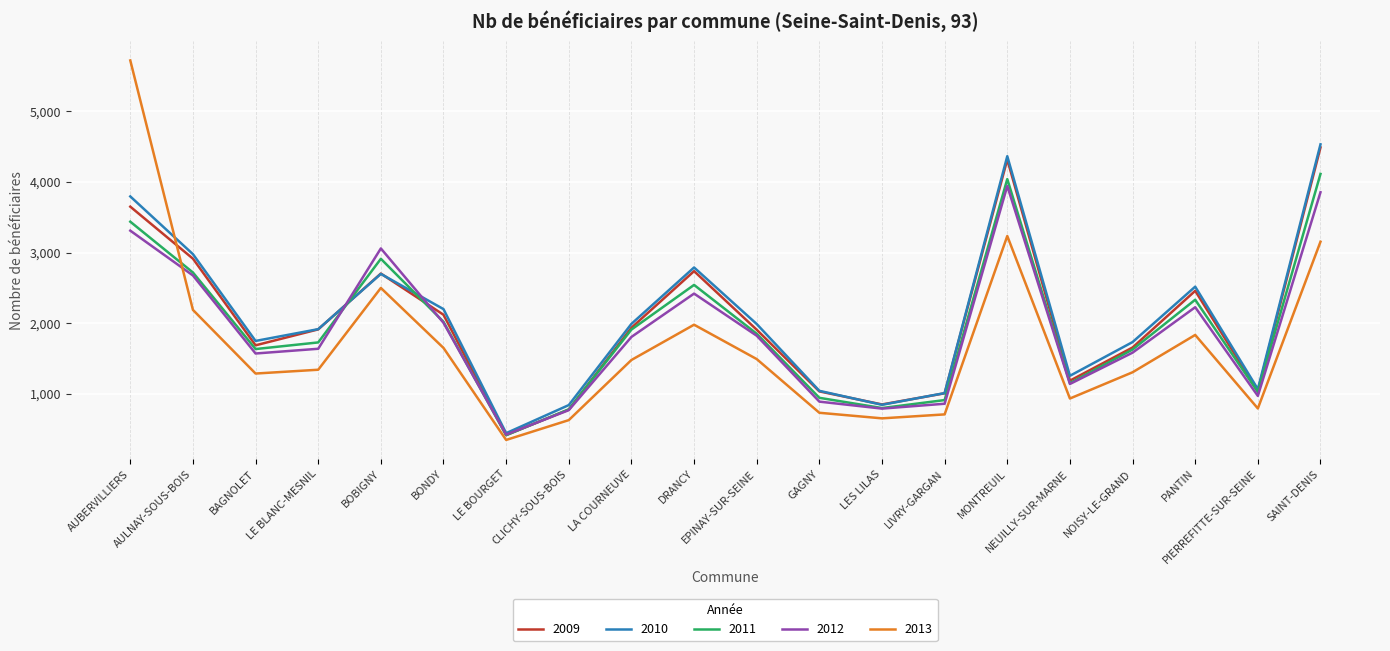

What is the maximum value for 2010?

4533